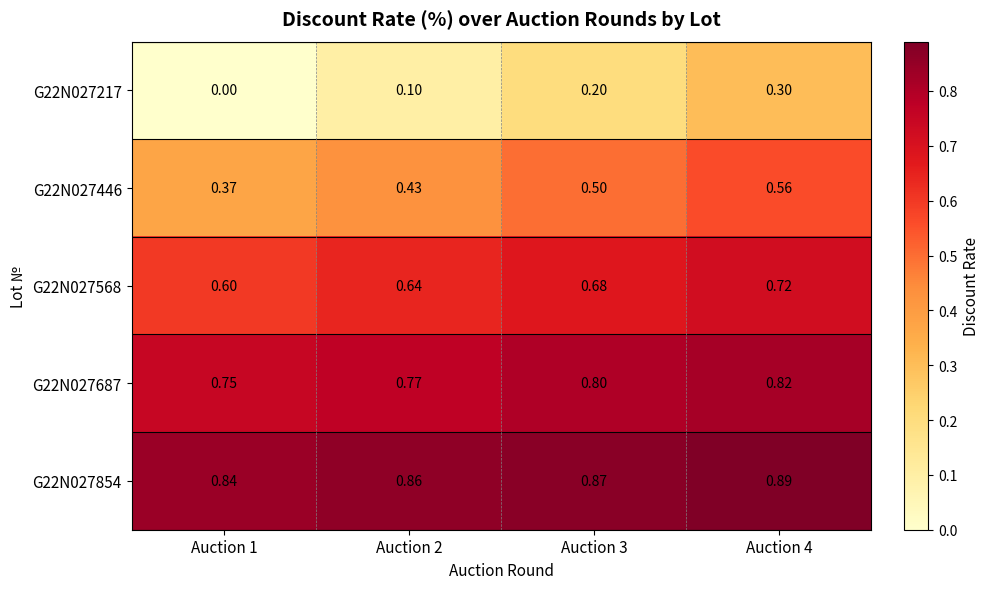

Rank the series at Auction 2 from highest to lowest value.

G22N027854, G22N027687, G22N027568, G22N027446, G22N027217